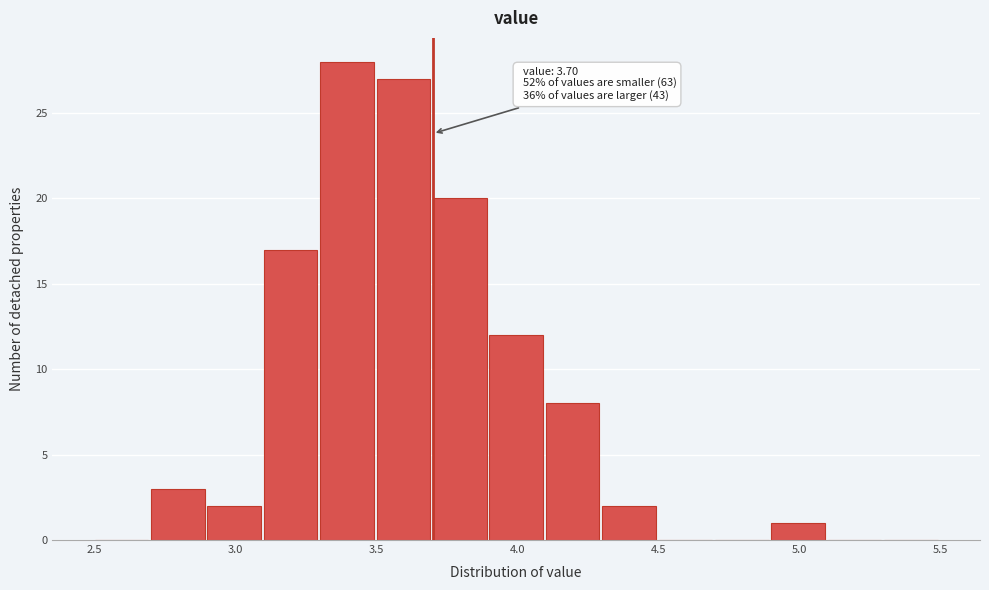

Over which range of the x-axis is the bar tallest?

3.3 to 3.5